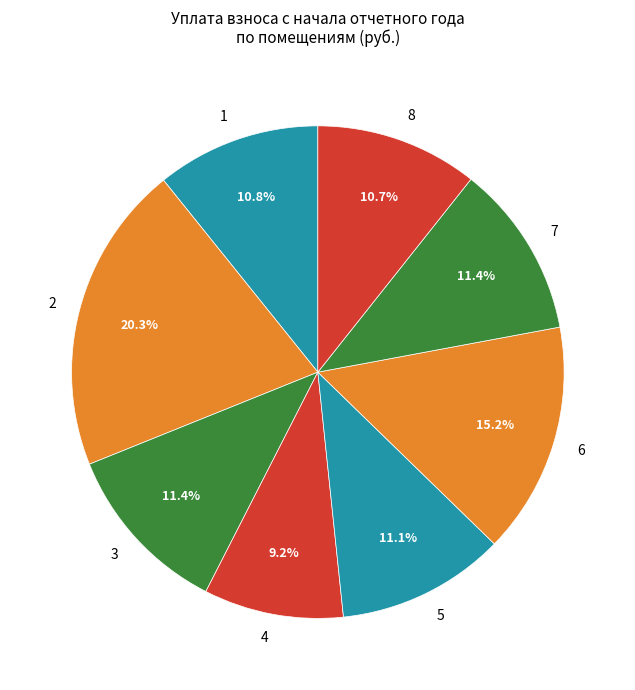

Combined, what portion of the pie is 5 and 2?

31.4%